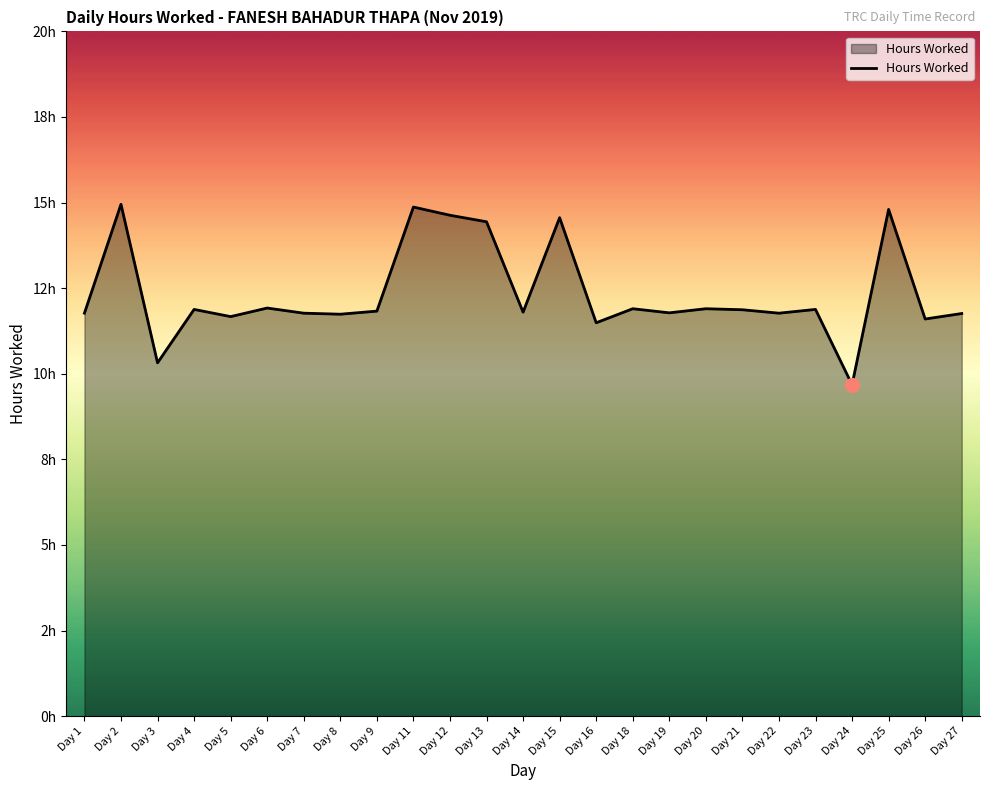

Is this an area chart (filled region under the line)?

Yes